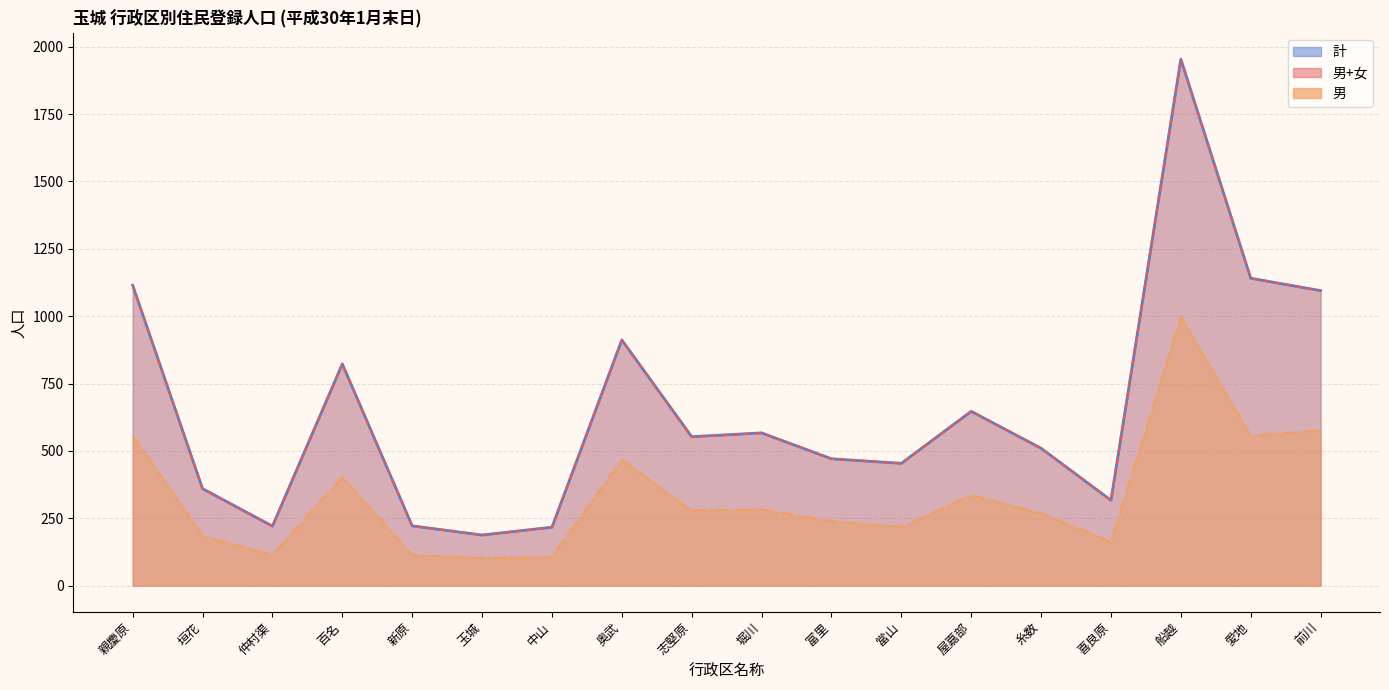

Count the number of categories in the chart.

18